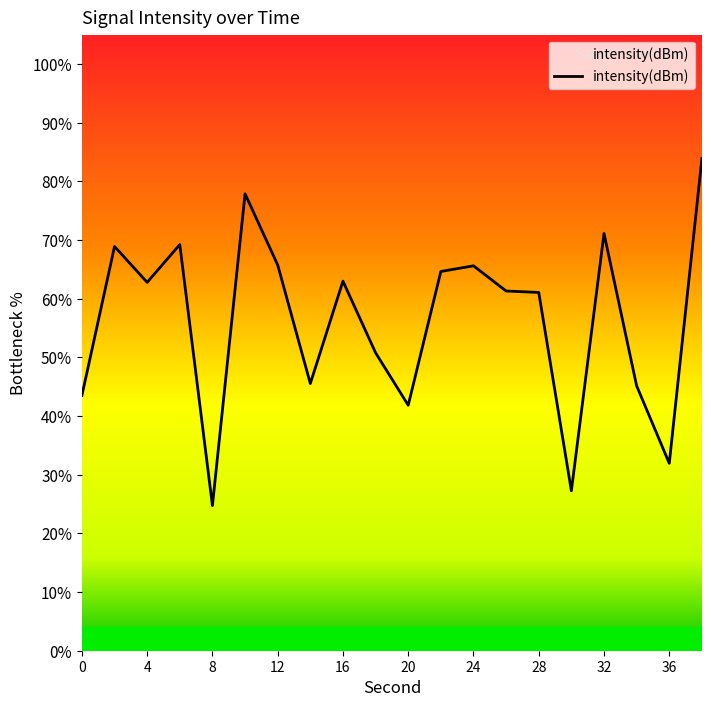

What is the difference between the maximum and minimum values?

59.1